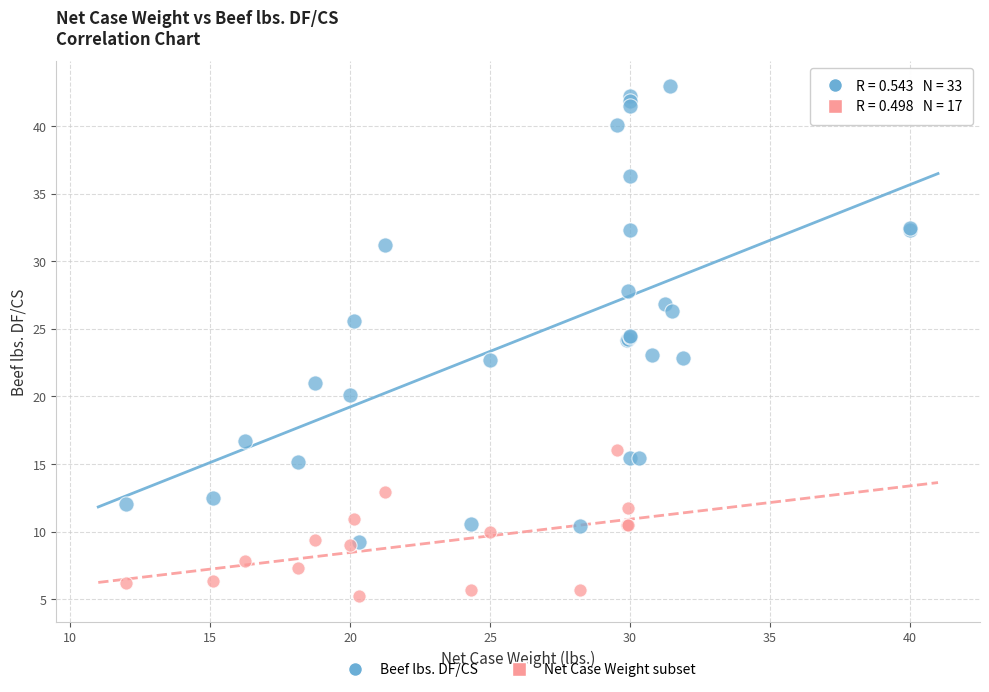

Which series contains the lowest Y value?

Net Case Weight subset